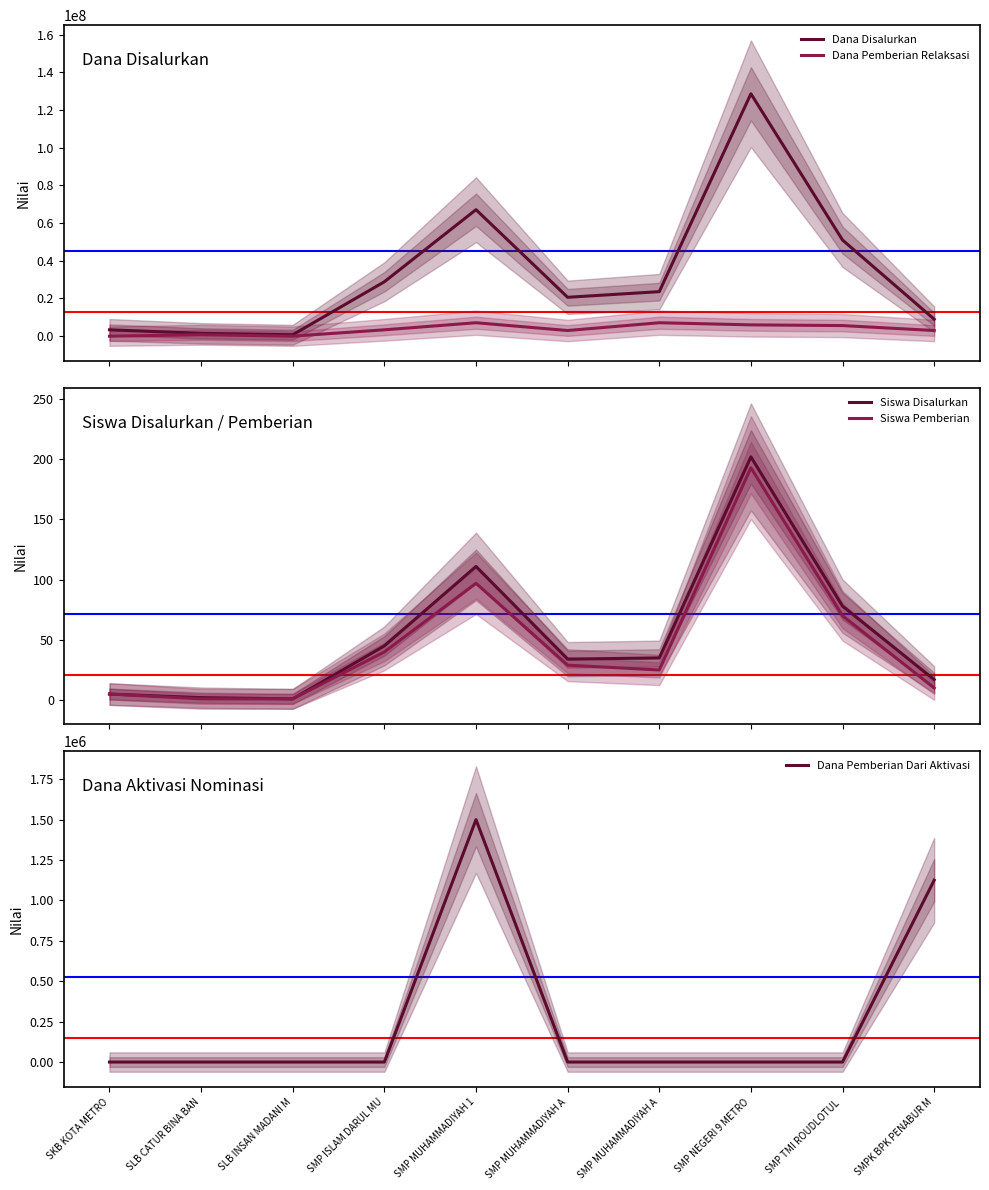

The value of Siswa Disalurkan at SMP MUHAMMADIYAH A is 11. True or false?

False